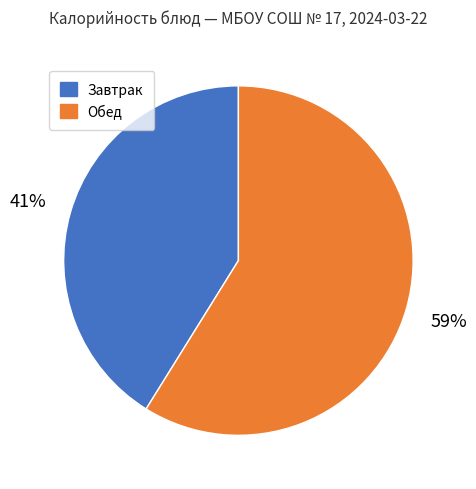

Does any single category account for the majority?

Yes